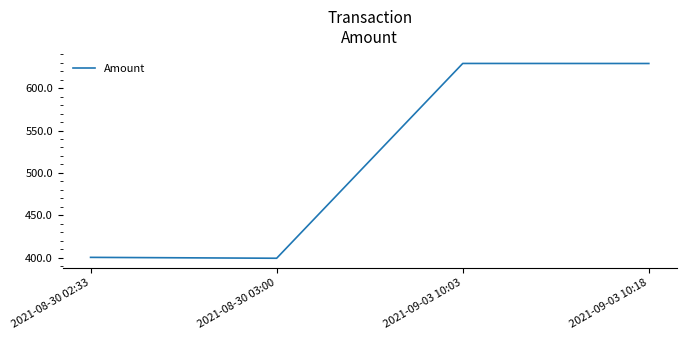

At which category does the data reach its first local peak?

2021-09-03 10:03